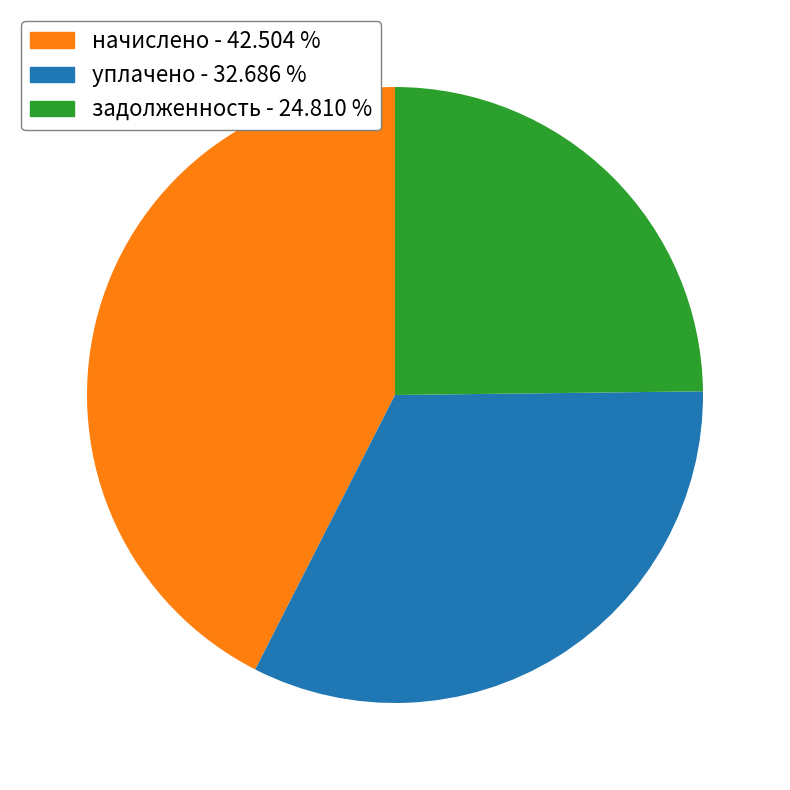

Does any single category account for the majority?

No